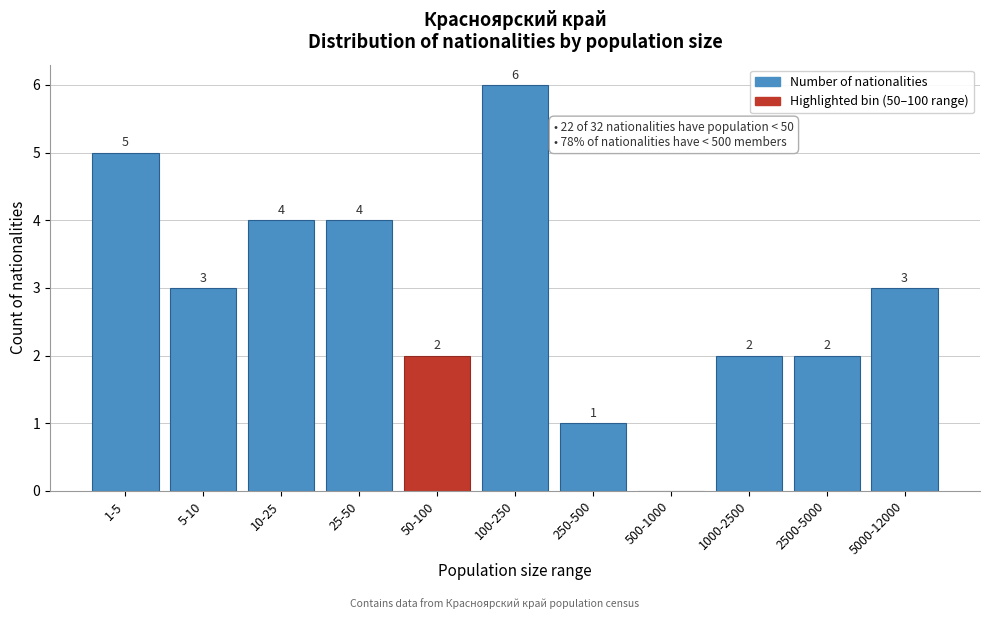

Reading left to right, what are all the values shown in this chart?

1-5=5	5-10=3	10-25=4	25-50=4	50-100=2	100-250=6	250-500=1	500-1000=0	1000-2500=2	2500-5000=2	5000-12000=3